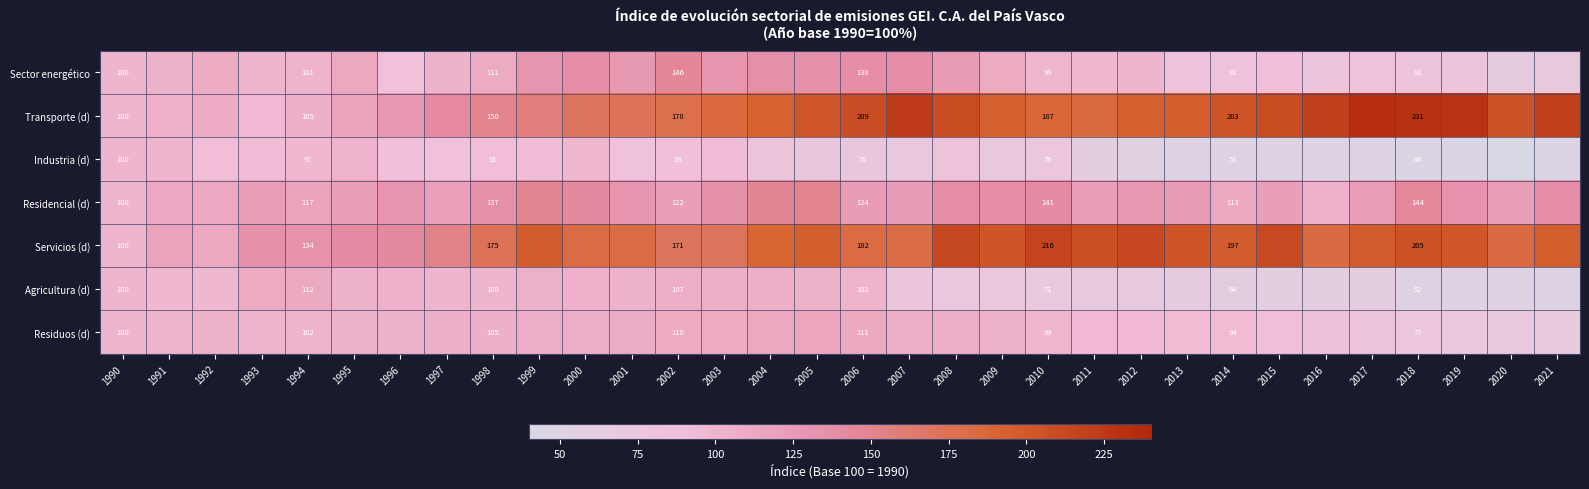

Which series has the largest total across all categories?

Servicios (d)